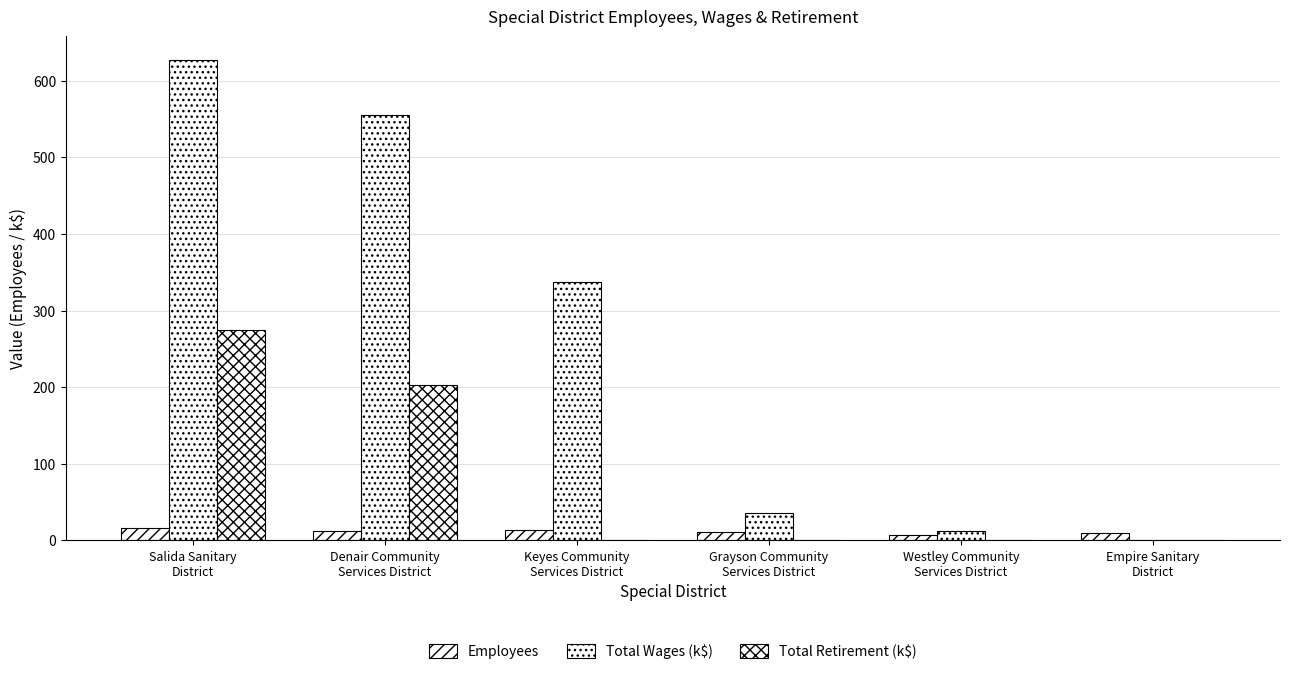

How many values in the Total Retirement (k$) series exceed 0?

2